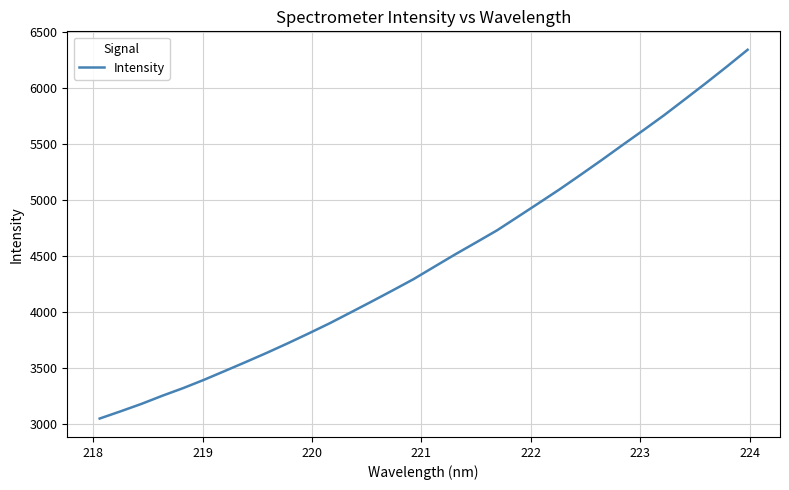

What is the maximum value shown in the chart?

6340.5